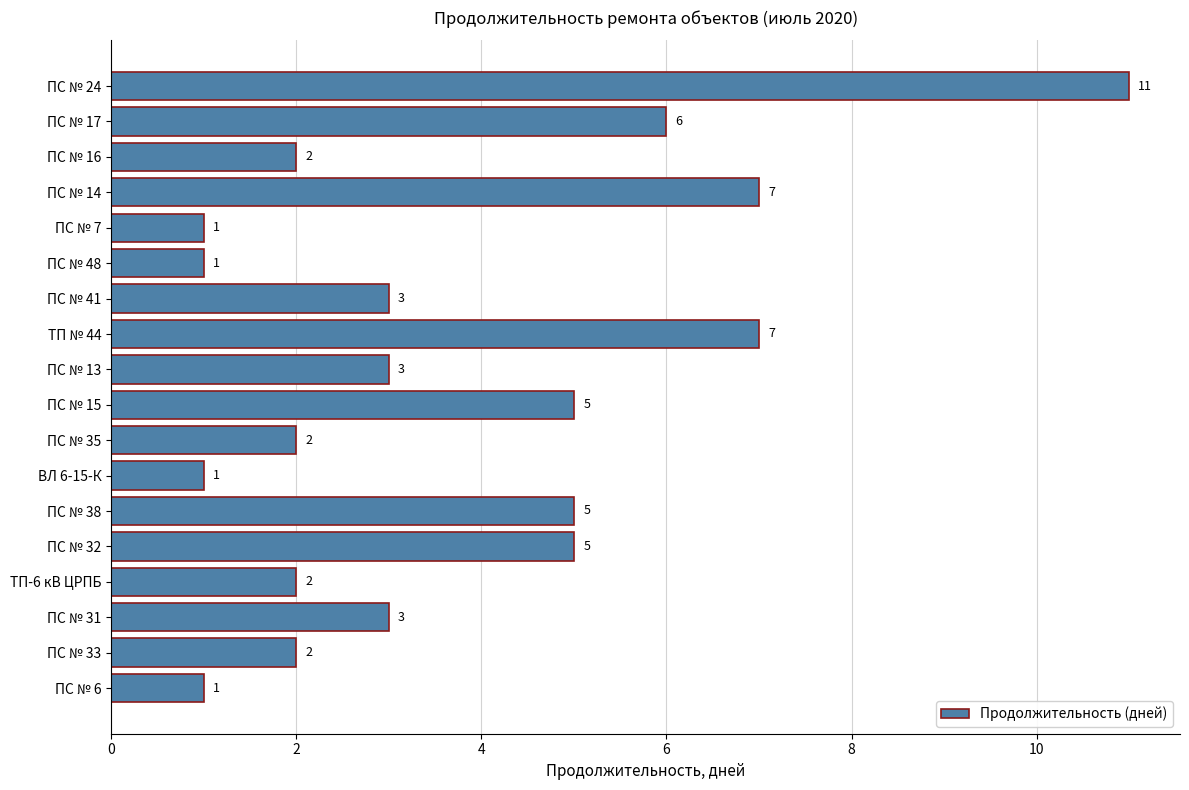

Reading bottom to top, what are all the values shown in this chart?

1	2	3	2	5	5	1	2	5	3	7	3	1	1	7	2	6	11